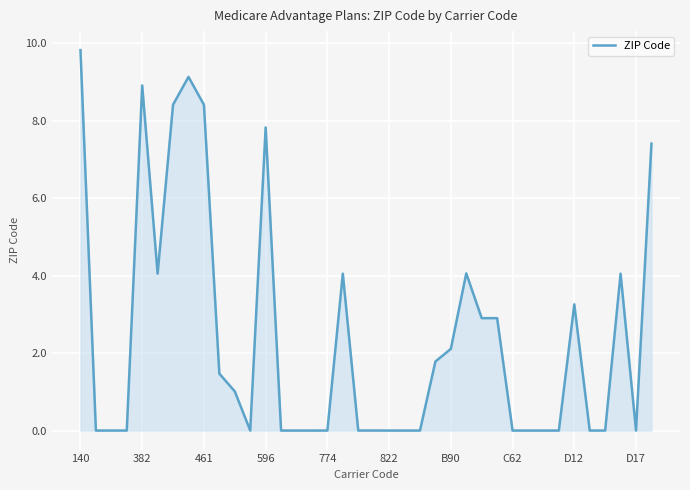

What is the greatest value displayed?

9.8